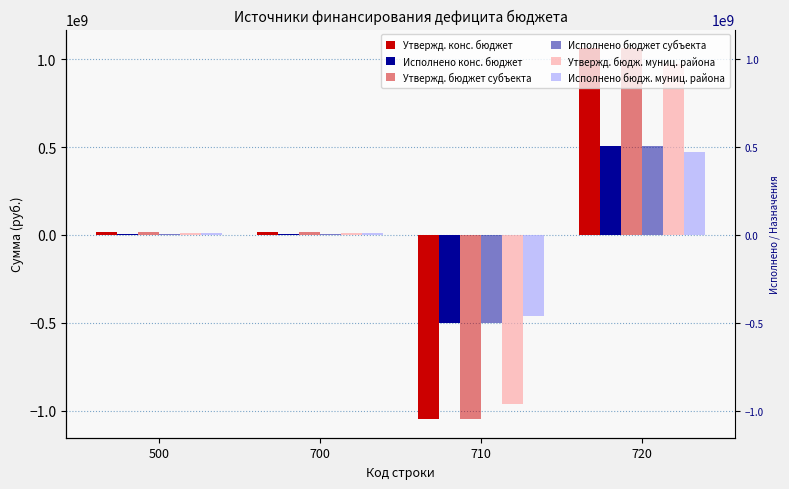

What is the minimum value shown in the chart?

-1047072944.6